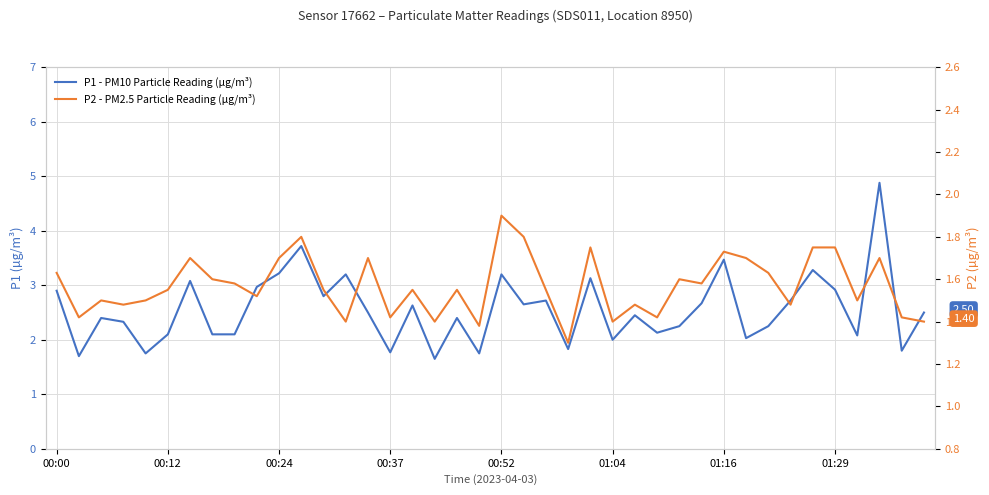

Which series changed the most between 21 and 35?

P1 - PM10 Particle Reading (µg/m³)